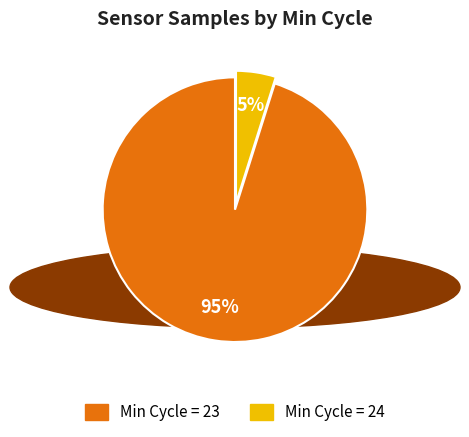

Does any single category account for the majority?

Yes